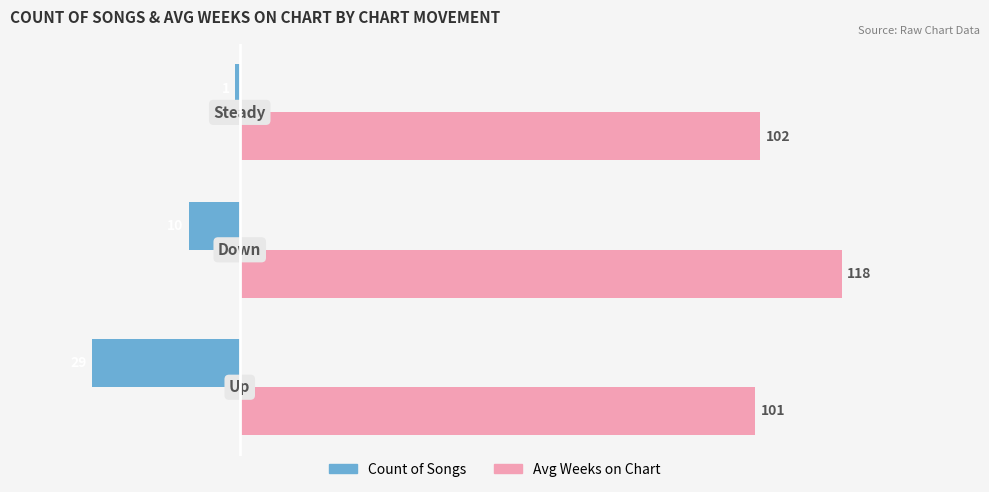

Rank the series by their average value, from highest to lowest.

Avg Weeks on Chart, Count of Songs